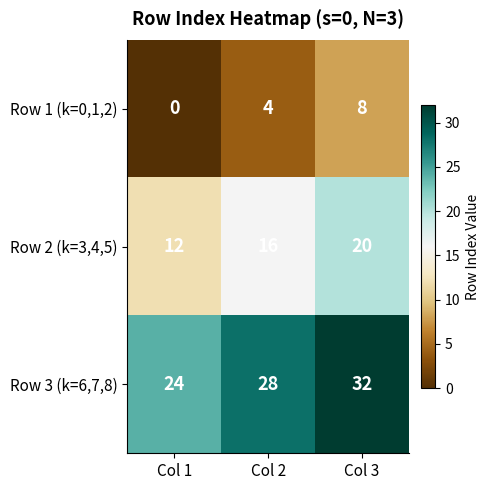

List the series in order of their overall mean, lowest first.

Row 1 (k=0,1,2), Row 2 (k=3,4,5), Row 3 (k=6,7,8)